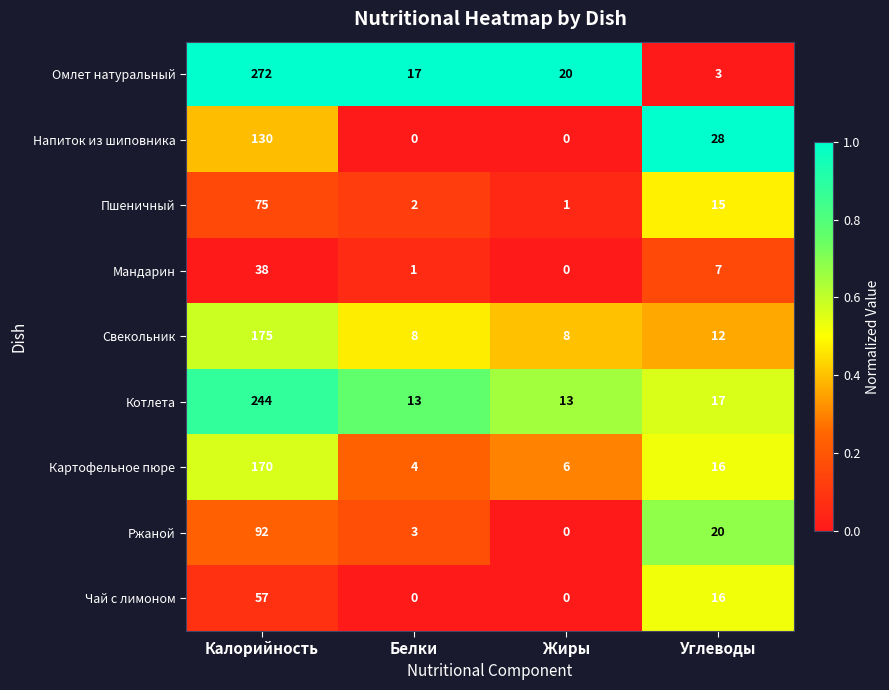

Rank the series by their maximum value, from lowest to highest.

Мандарин, Чай с лимоном, Пшеничный, Ржаной, Напиток из шиповника, Картофельное пюре, Свекольник, Котлета, Омлет натуральный